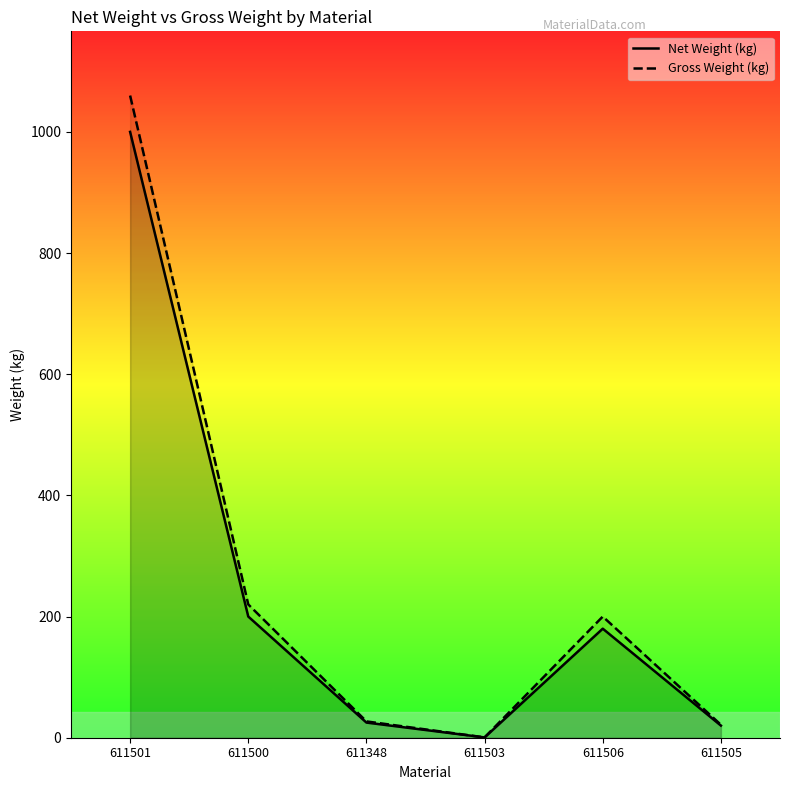

How many distinct data groups are displayed?

2